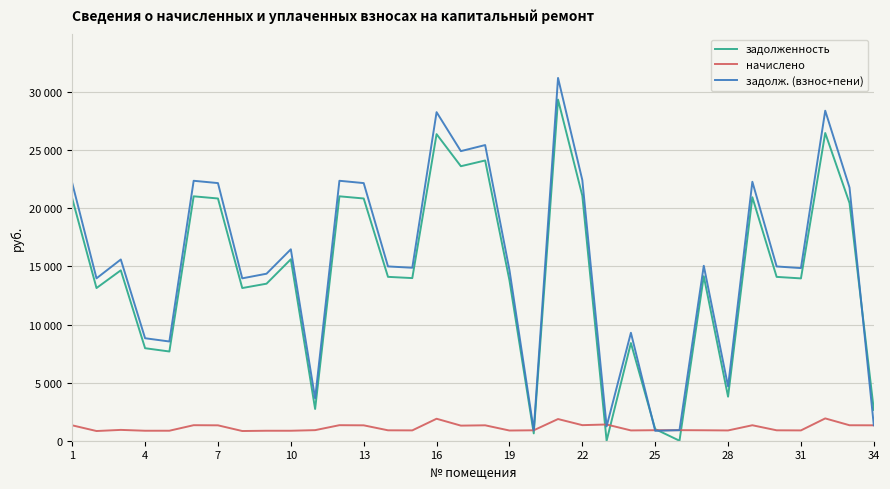

What are all the series names shown in the legend?

задолженность, начислено, задолж. (взнос+пени)